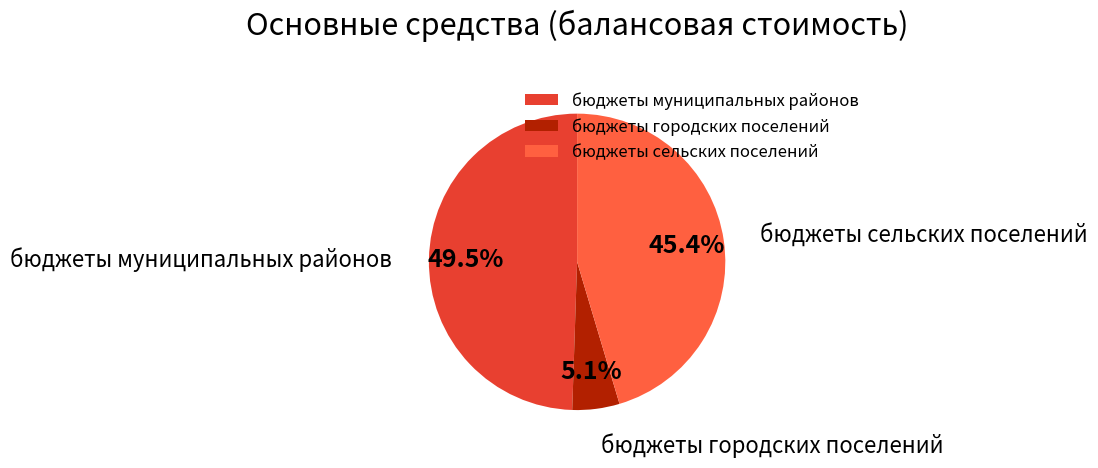

To the nearest percent, what is the average slice percentage?

33%